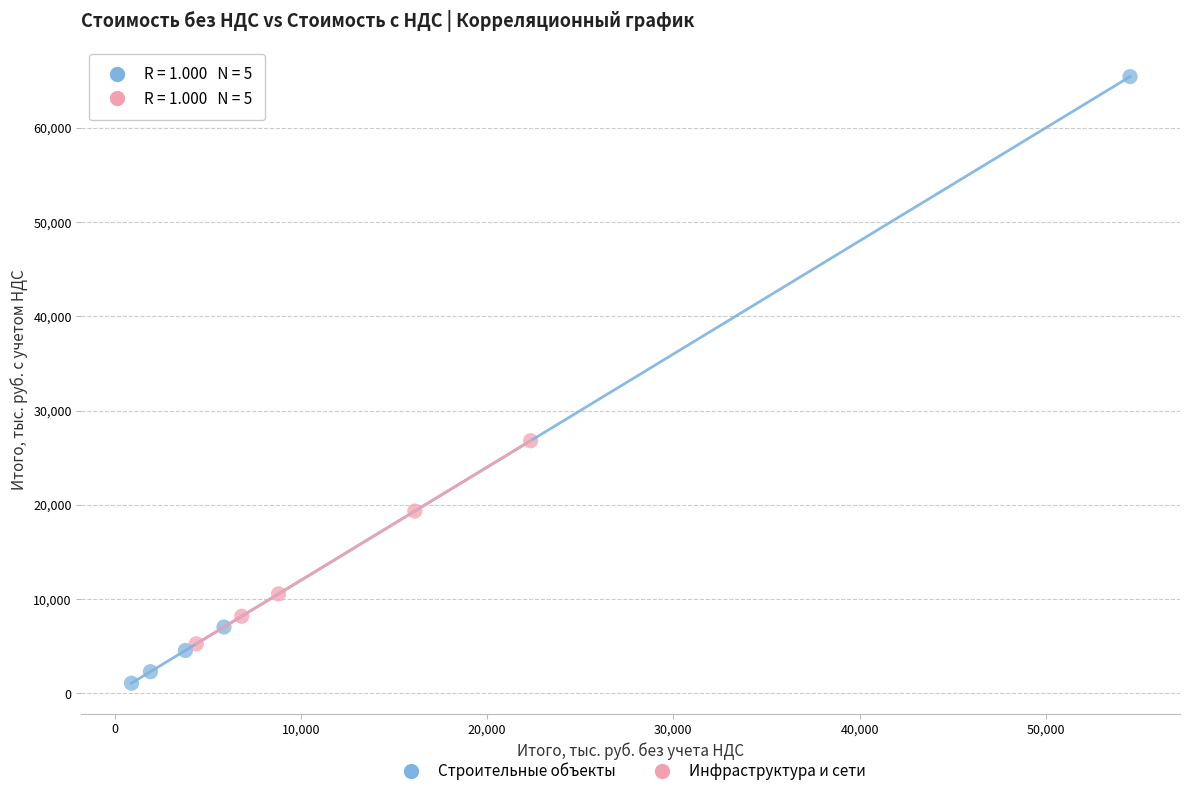

Which series contains the lowest Y value?

Строительные объекты